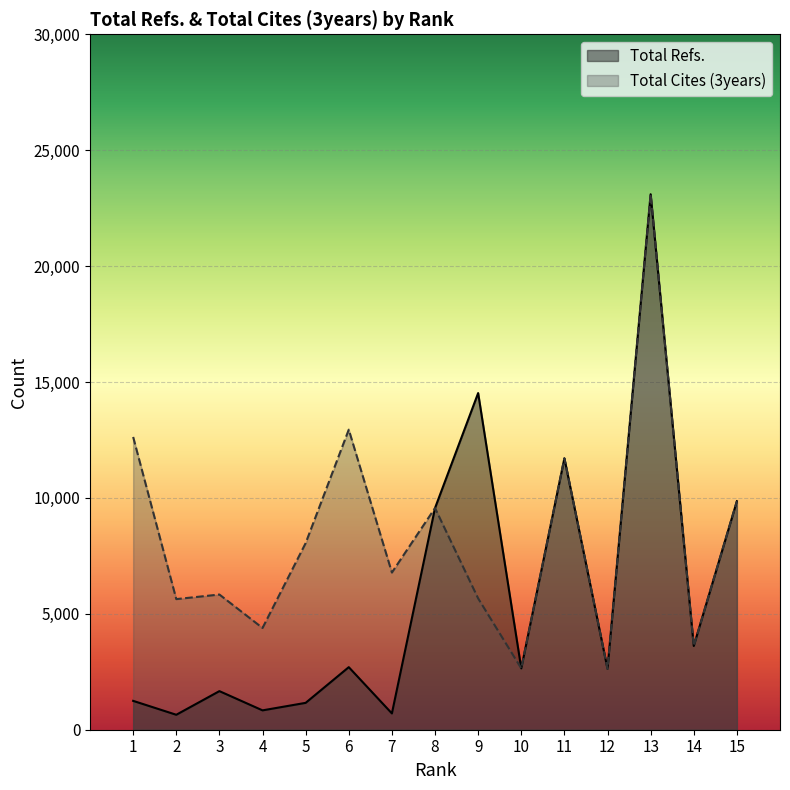

What is the difference between the Total Cites (3years) values at 13 and 2?

17466